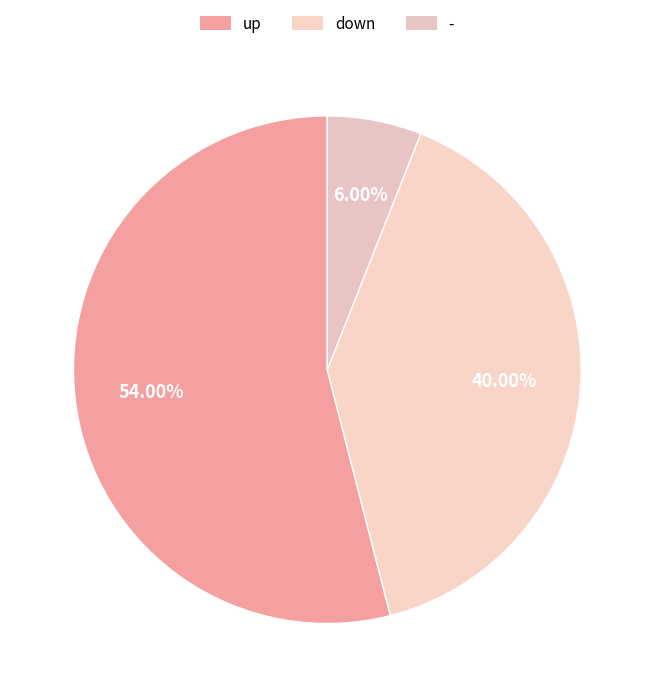

Does down represent more than half of the total?

No